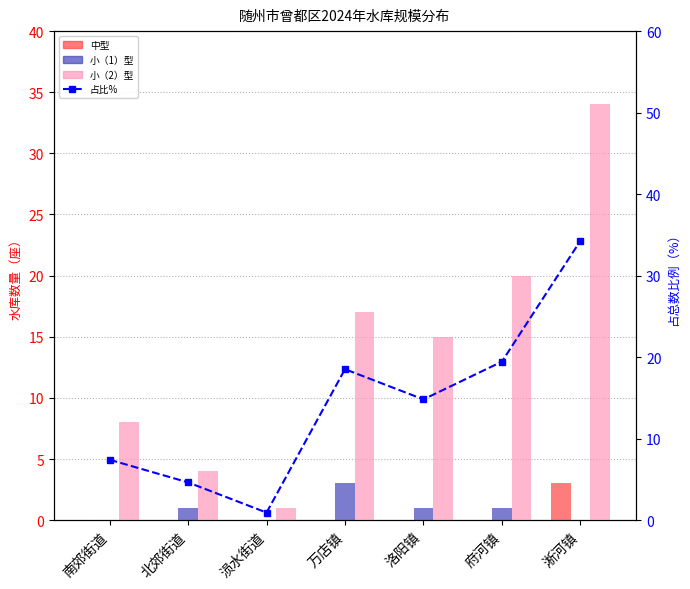

At which label is 小（2）型 closest to 17?

万店镇